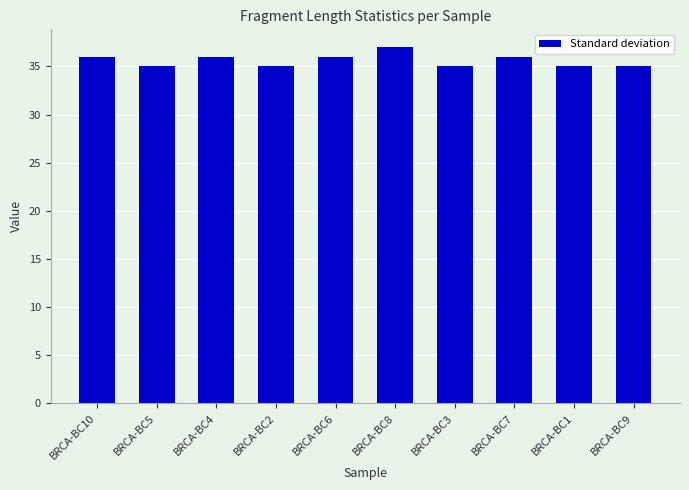

What is the difference between the maximum and second lowest values?

2